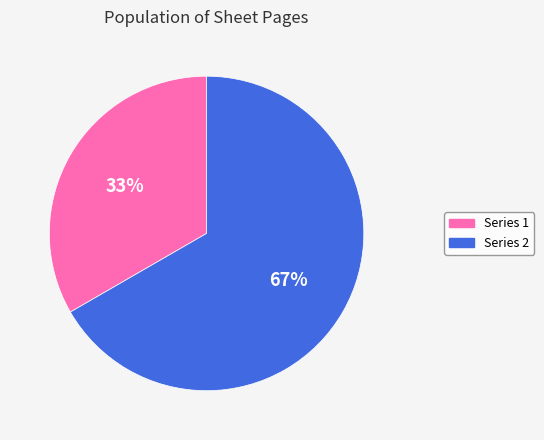

Count the number of slices in the pie.

2